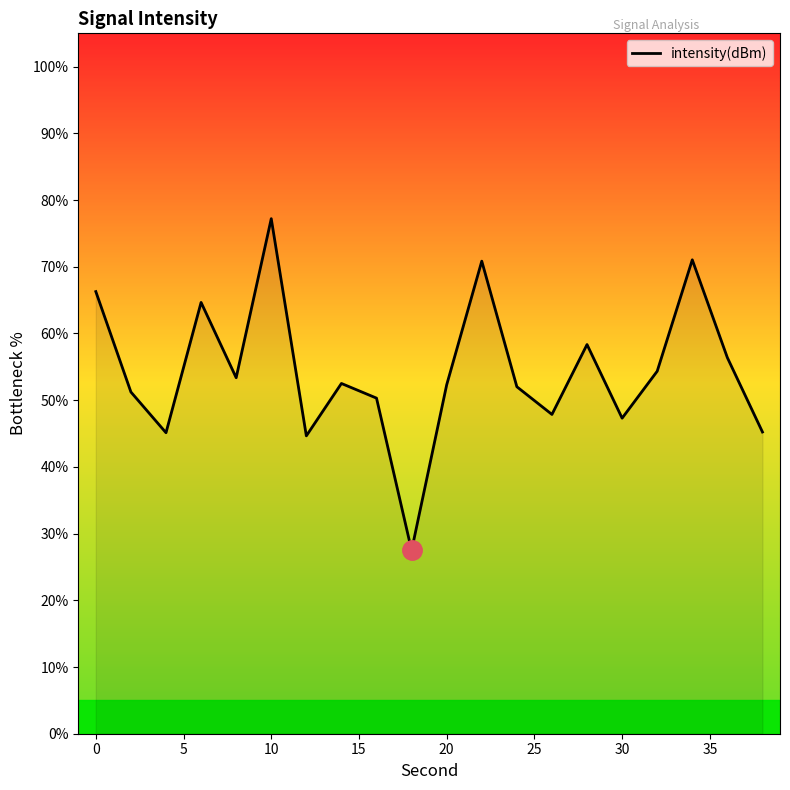

How many lines are shown in the chart?

1